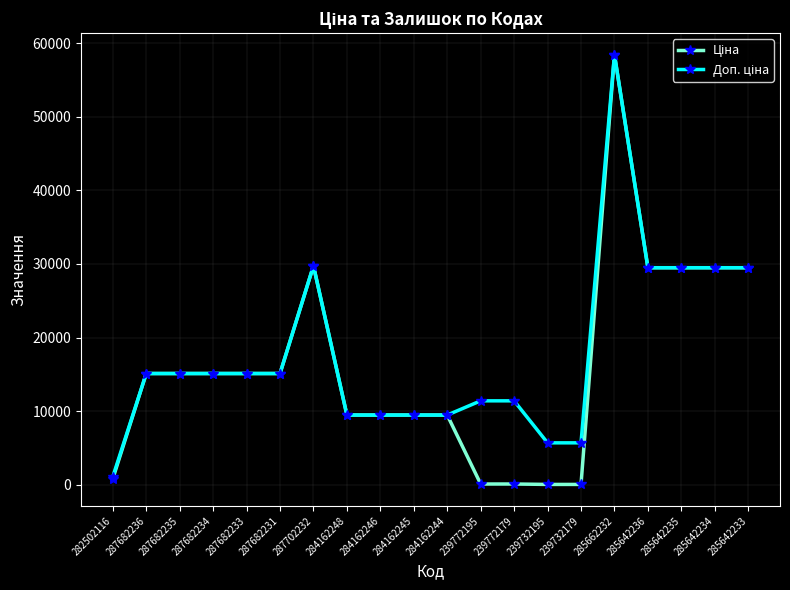

At which label is Ціна closest to 29241?

285642236